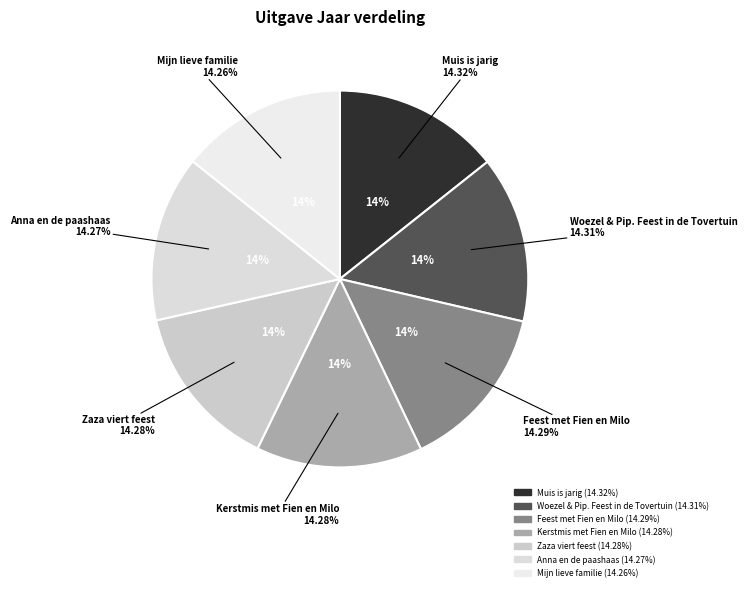

What percentage is the Mijn lieve familie slice, to the nearest percent?

14%